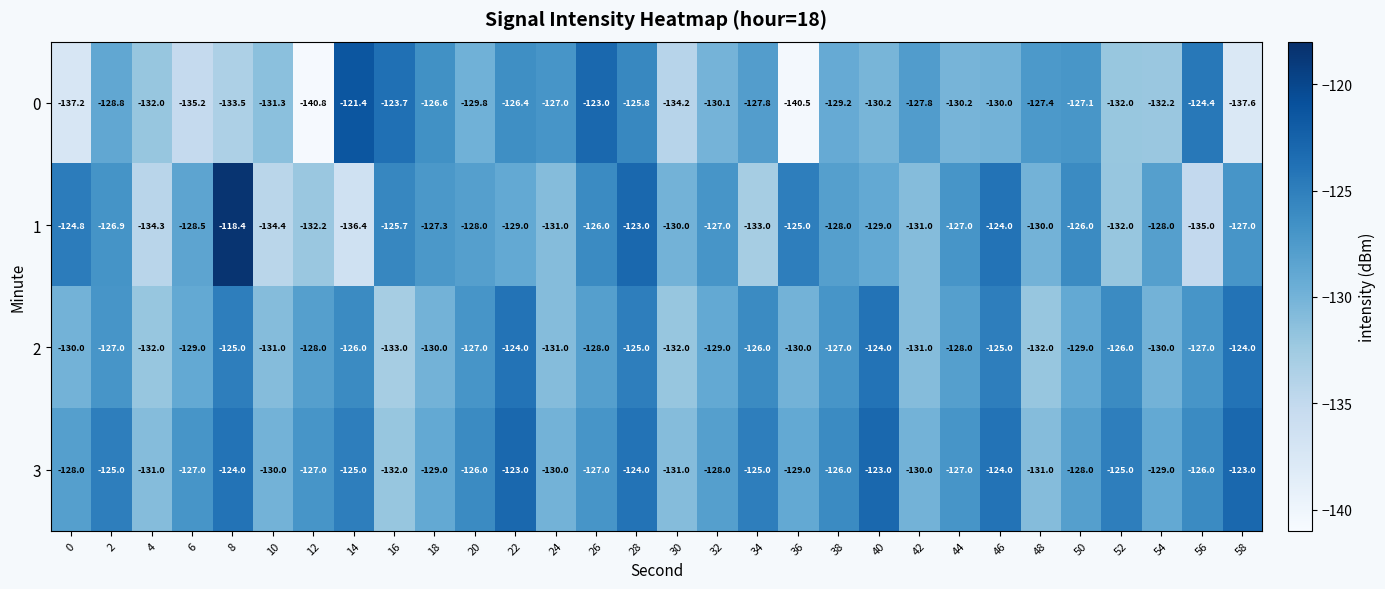

What is the maximum value shown in the chart?

-118.4